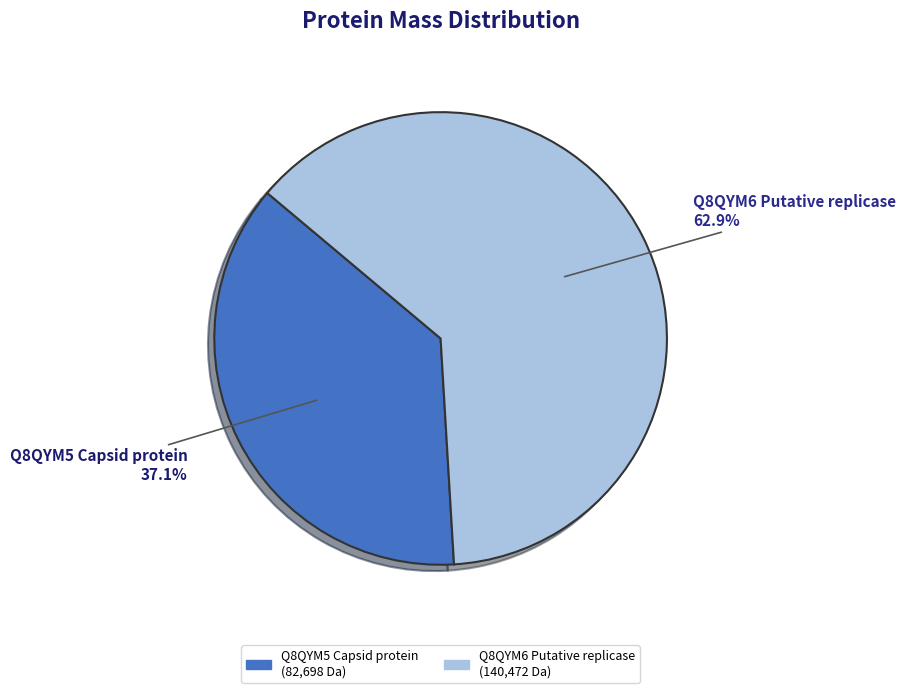

What is the smallest slice in the pie chart?

Q8QYM5 Capsid protein